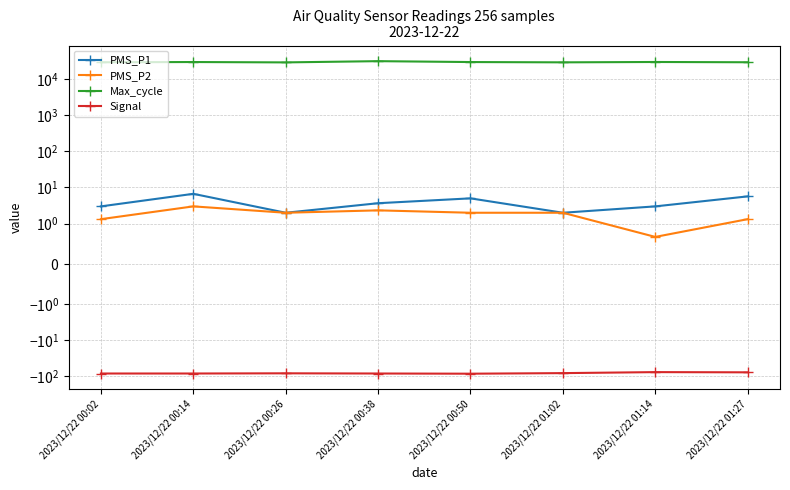

Count the PMS_P2 values in the range 1 to 2.

5